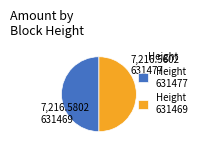

True or false: 631477 accounts for 40% of the total.

False